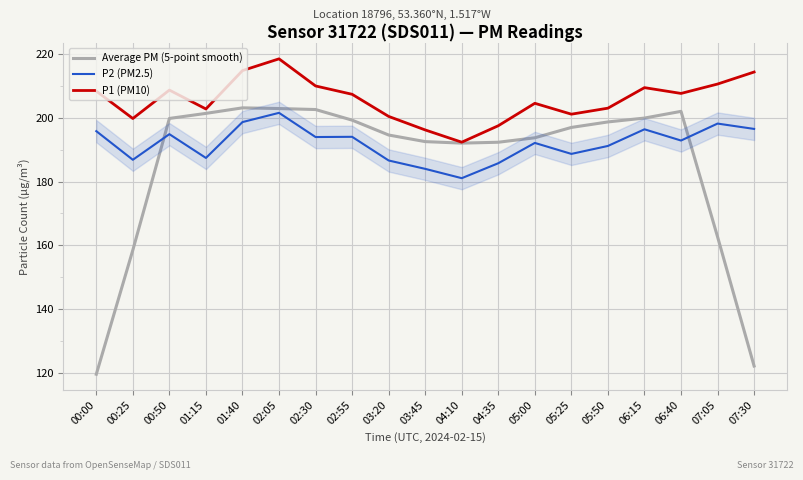

What is the average value of the P2 (PM2.5) series?

191.9